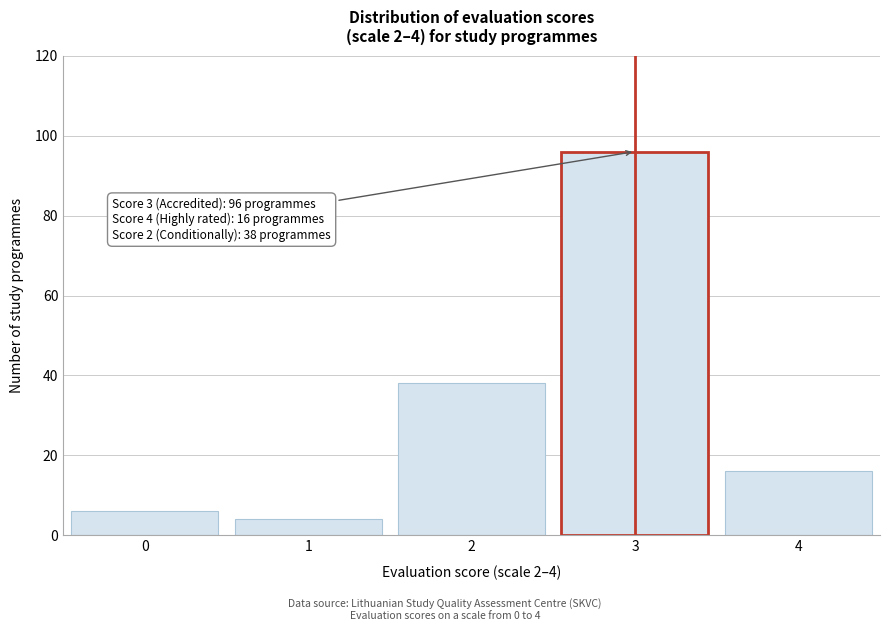

Reading right to left, transcribe all the data shown in this chart.

4=16	3=96	2=38	1=4	0=6